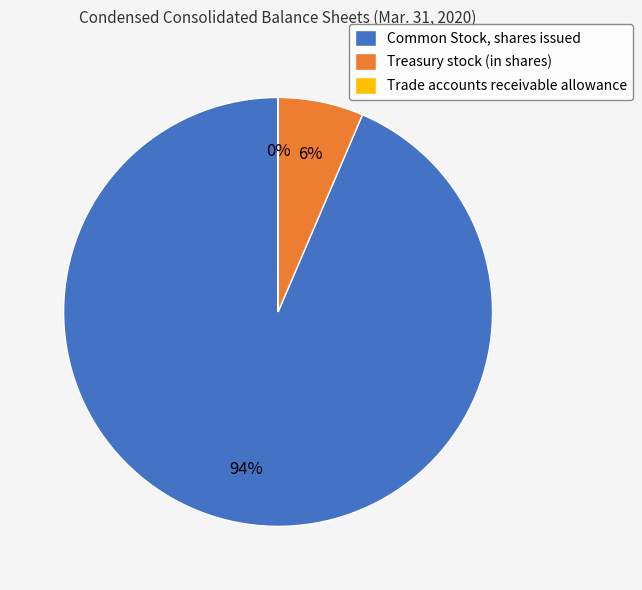

Which category accounts for the majority?

Common Stock, shares issued